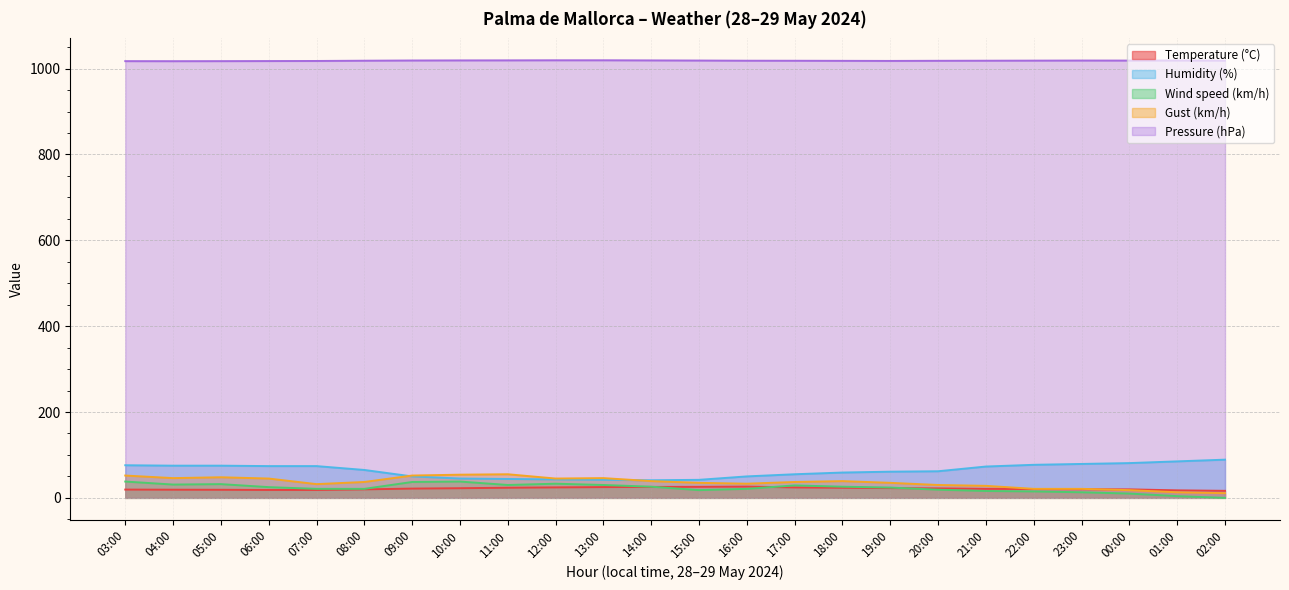

What position from the left is 02:00?

24